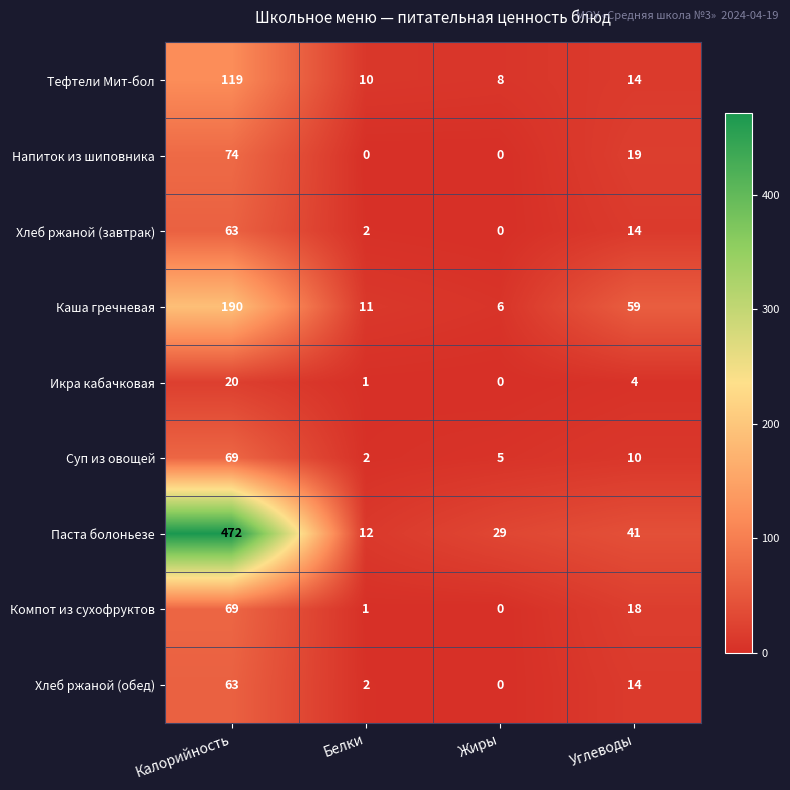

Where does the Тефтели Мит-бол series first go above 14?

Калорийность